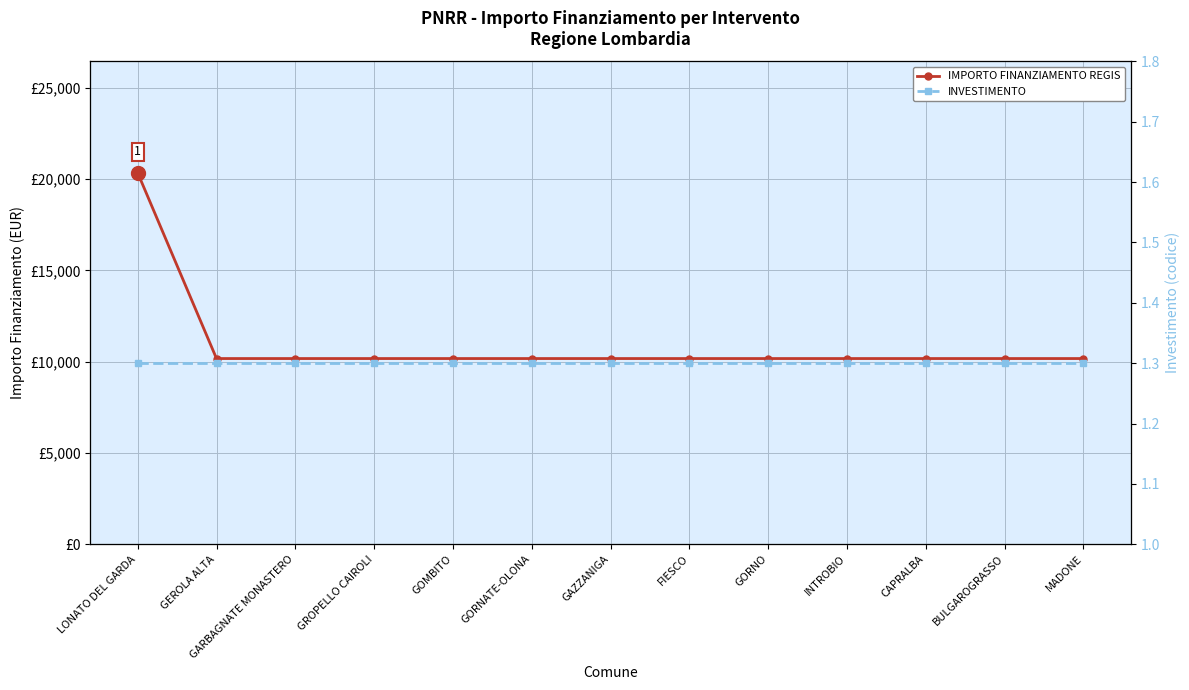

What is the sum of all INVESTIMENTO values?

16.9